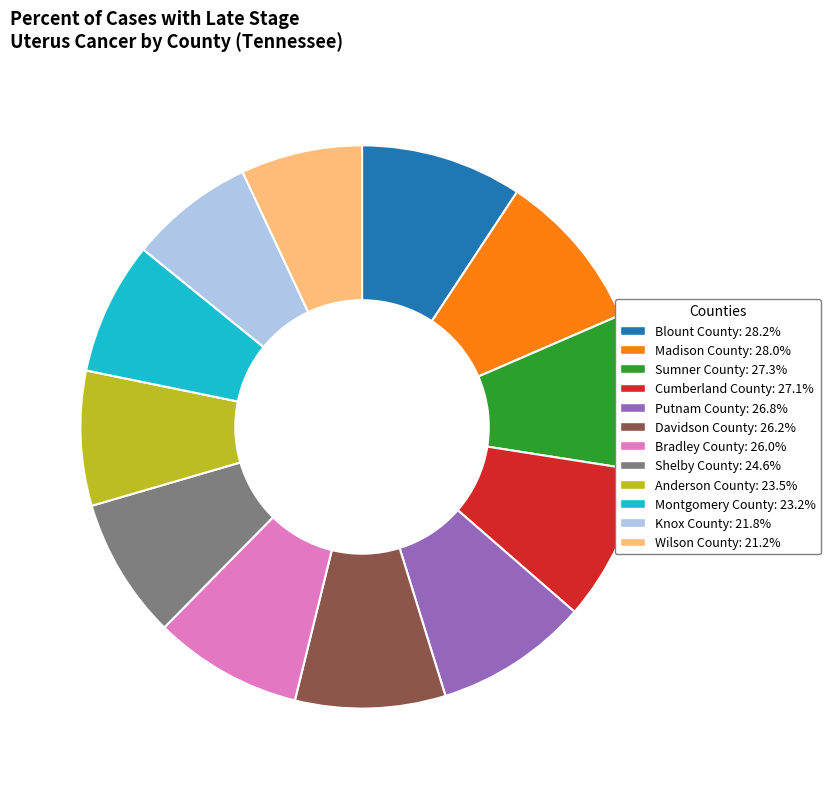

Combined, do Shelby County: 24.6% and Blount County: 28.2% account for over 50%?

No